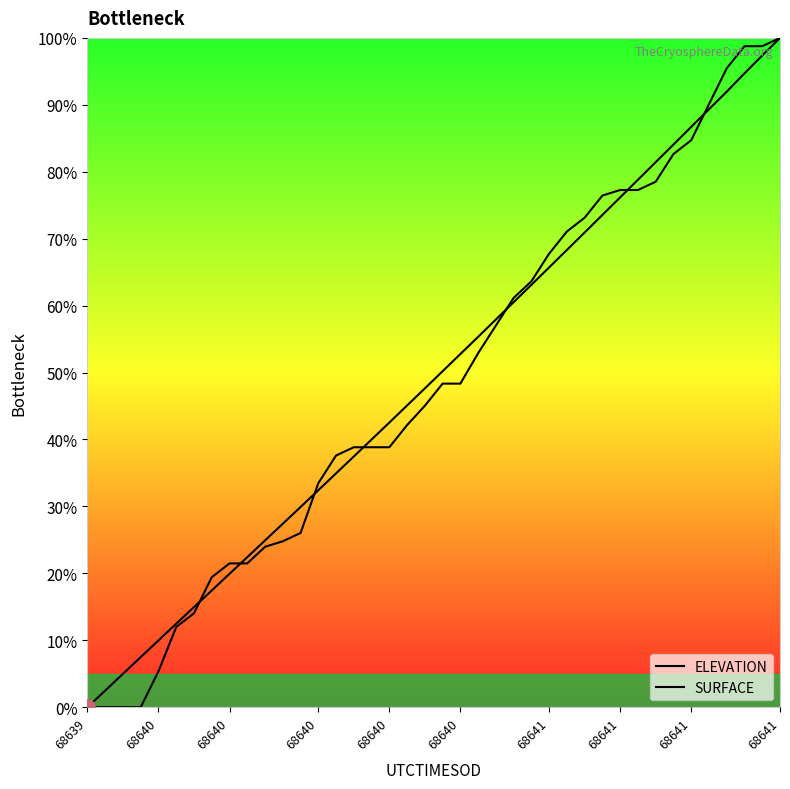

Which series has the largest Y range (max minus min)?

ELEVATION